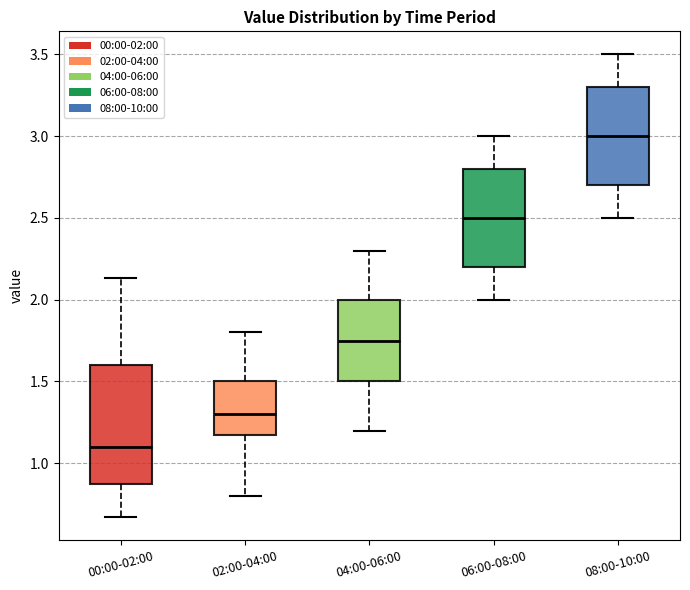

Reading left to right, transcribe this box plot: for each box, give where its median line is, the range the box spans, and where its two whiskers end, as read against the y-axis. The values are not printed on the chart, so give them approximately, as read against the axis.

00:00-02:00: median 1.10, box 0.90 to 1.60, whiskers 0.65 to 2.15
02:00-04:00: median 1.30, box 1.20 to 1.50, whiskers 0.80 to 1.80
04:00-06:00: median 1.75, box 1.50 to 2.00, whiskers 1.20 to 2.30
06:00-08:00: median 2.50, box 2.20 to 2.80, whiskers 2.00 to 3.00
08:00-10:00: median 3.00, box 2.70 to 3.30, whiskers 2.50 to 3.50